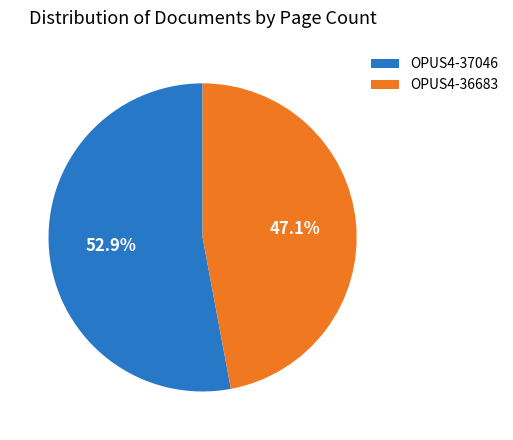

Which category accounts for the majority?

OPUS4-37046